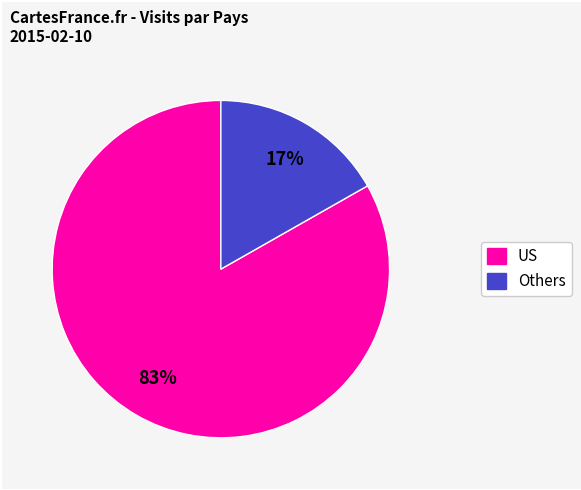

To the nearest percent, what is the average slice percentage?

50%